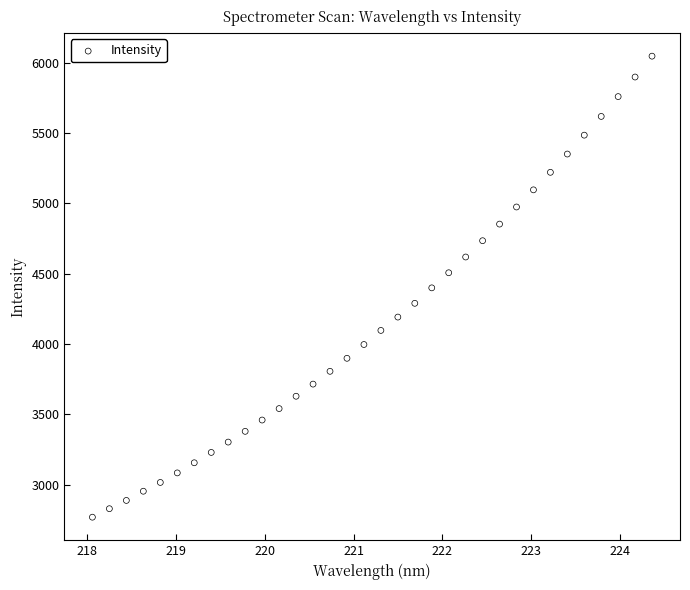

What is the range of Y values (max minus min)?

3279.5